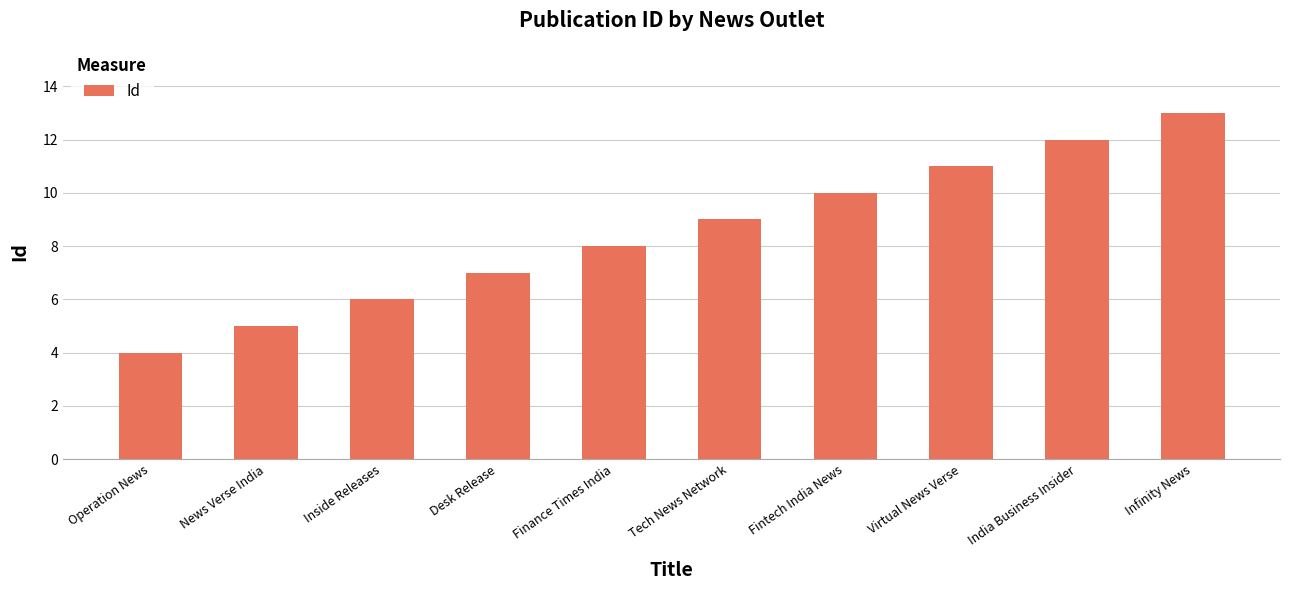

At which category does the chart reach its minimum across all series?

Operation News